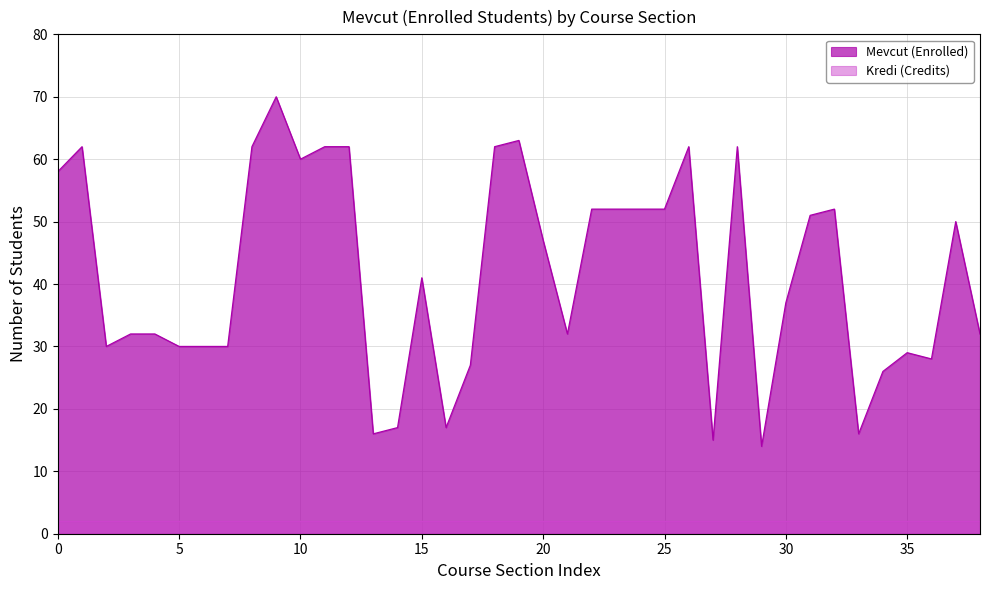

Count the number of values greater than 41.

19